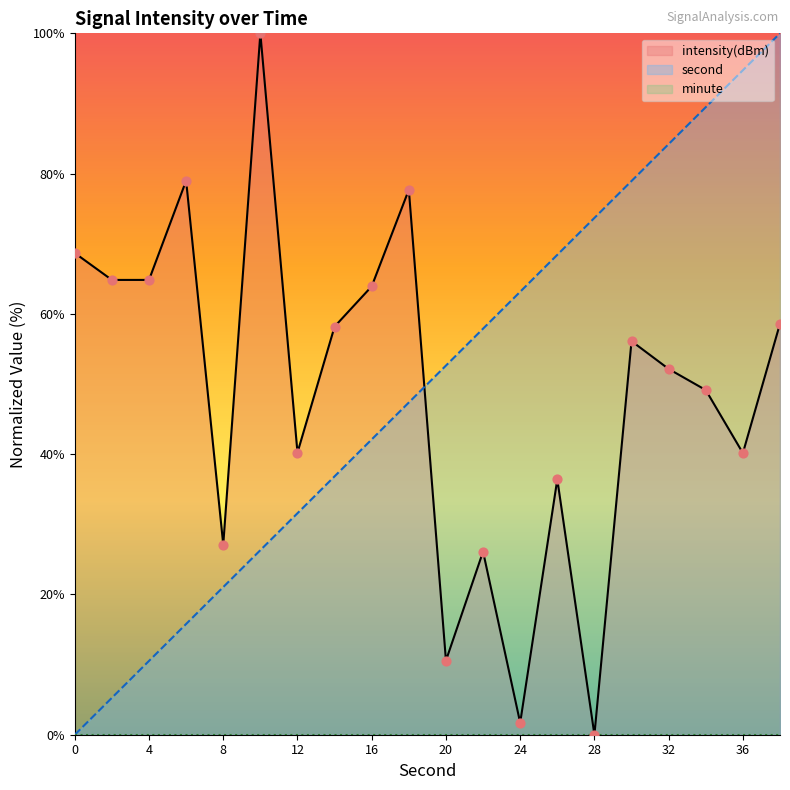

At how many categories does at least one series exceed 74?

8